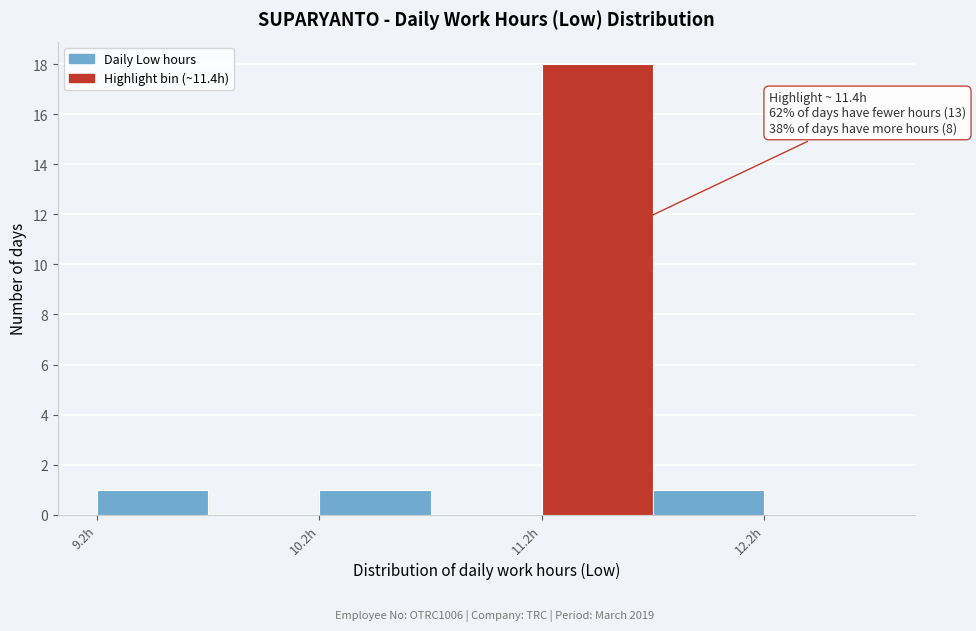

Which range on the x-axis has the tallest bar?

11.18 to 11.68